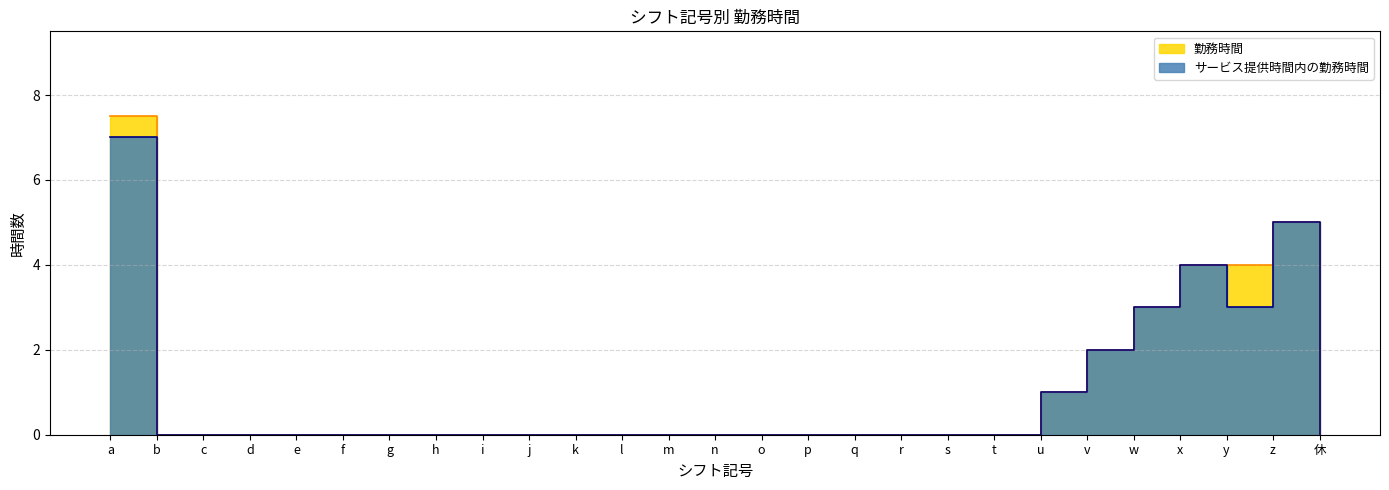

How many 勤務時間 values are between 0 and 1?

21